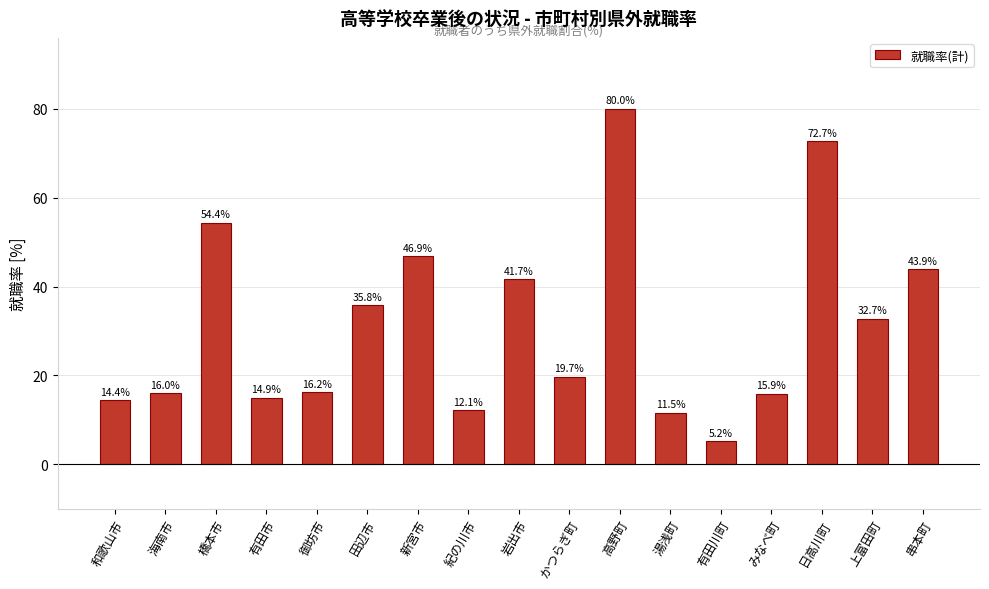

Does the chart contain any negative values?

No